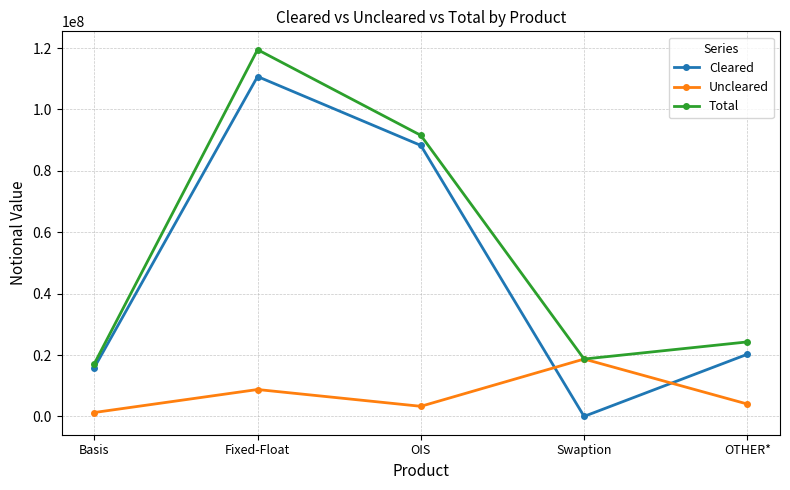

Is the value of Total at Swaption greater than the value of Cleared at OIS?

No